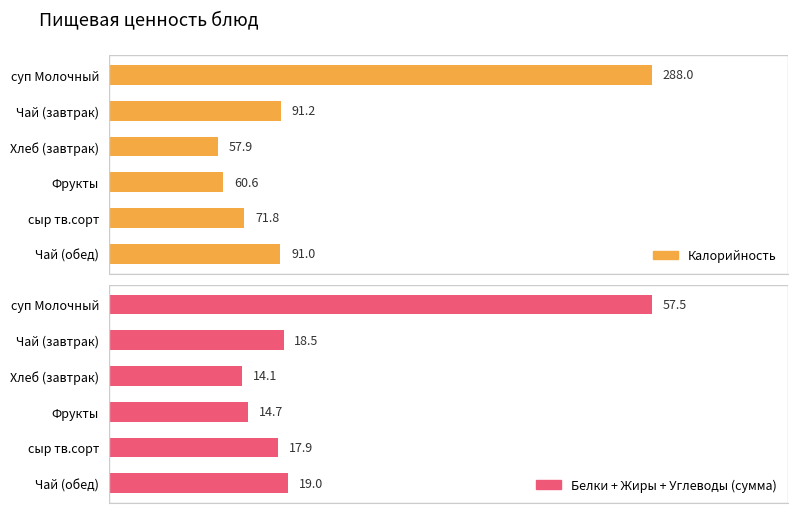

How many values in the Калорийность series are below 91?

3